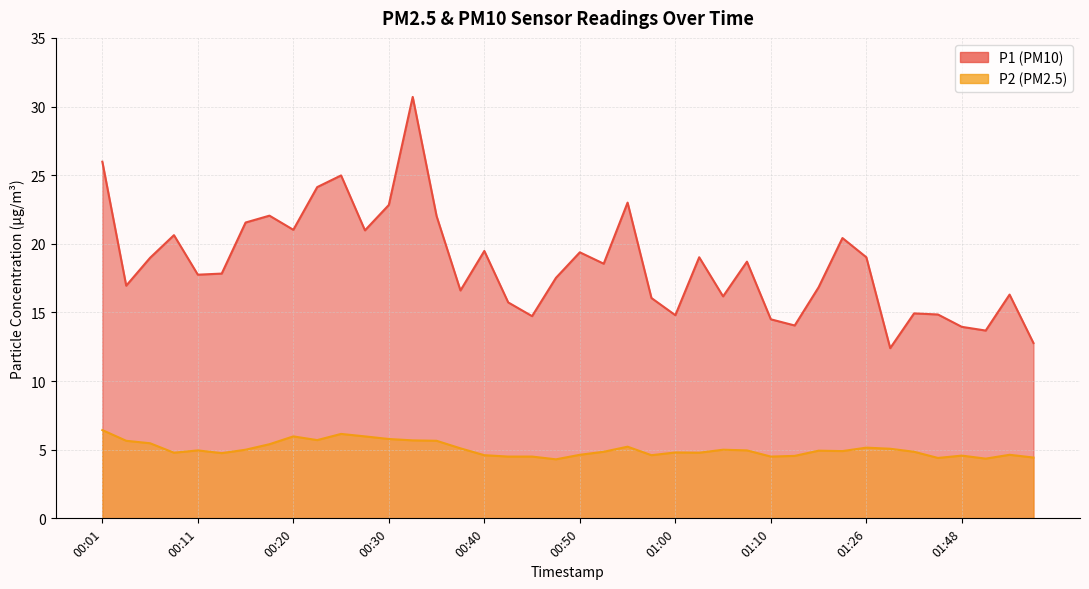

What is the highest value of the P1 series?

30.7